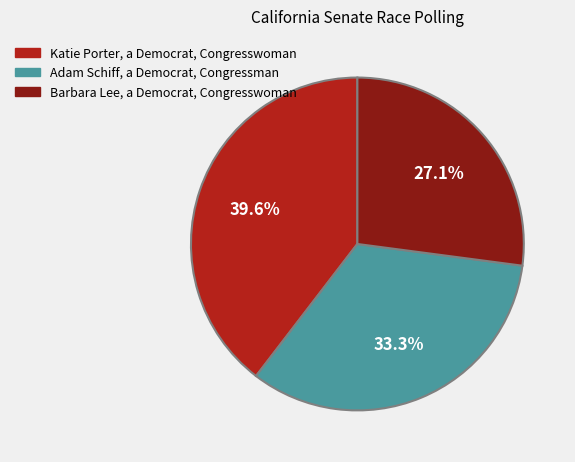

Is there any slice that represents more than half of the pie?

No